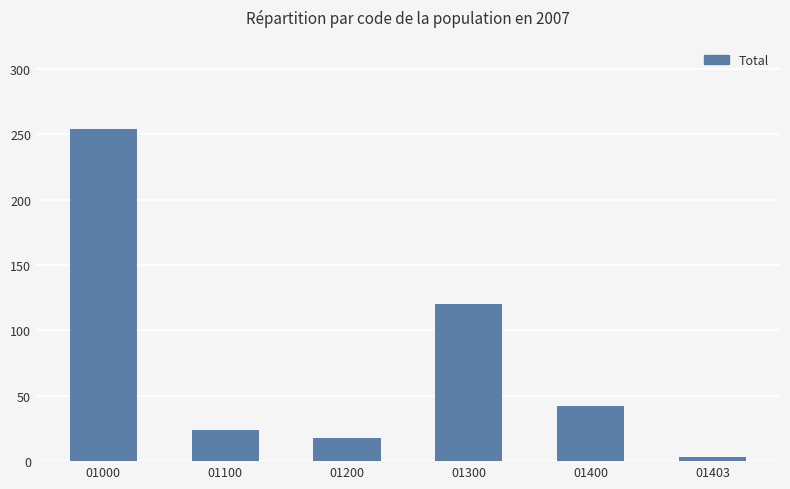

What is the change in value from 01100 to 01400?

+18